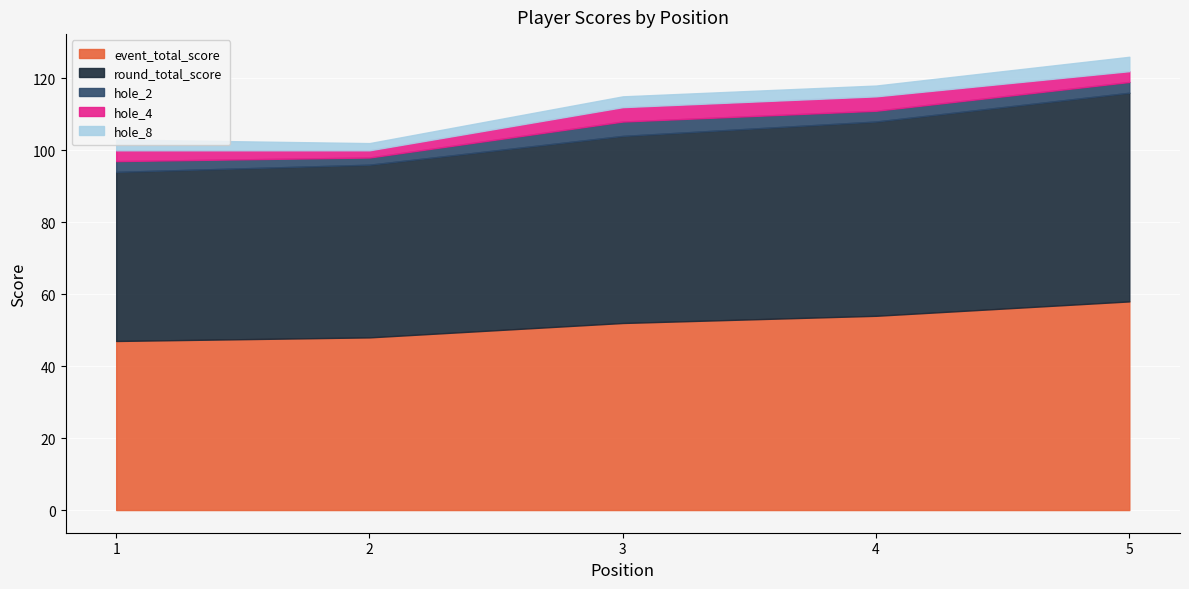

How many interior local valleys does the hole_8 series have?

1